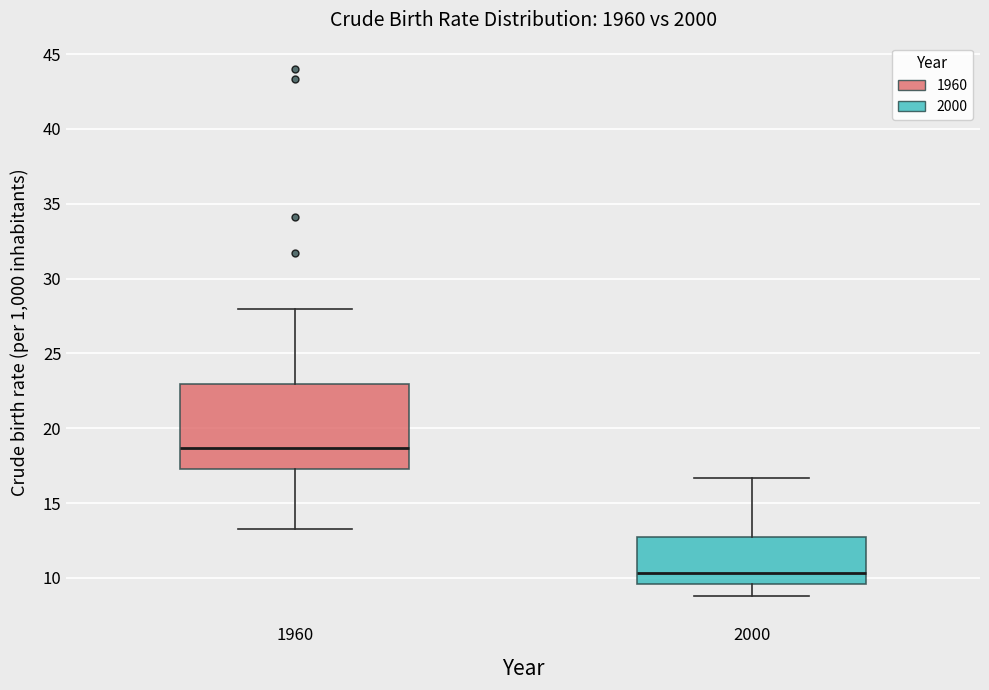

Which box has the lowest median line?

2000